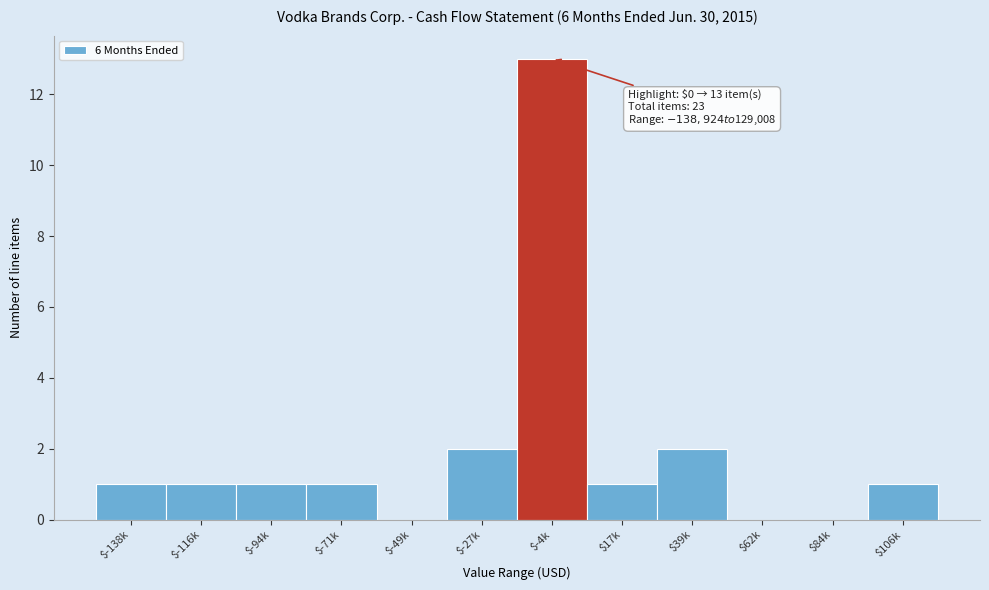

What is the sum of all values?

23